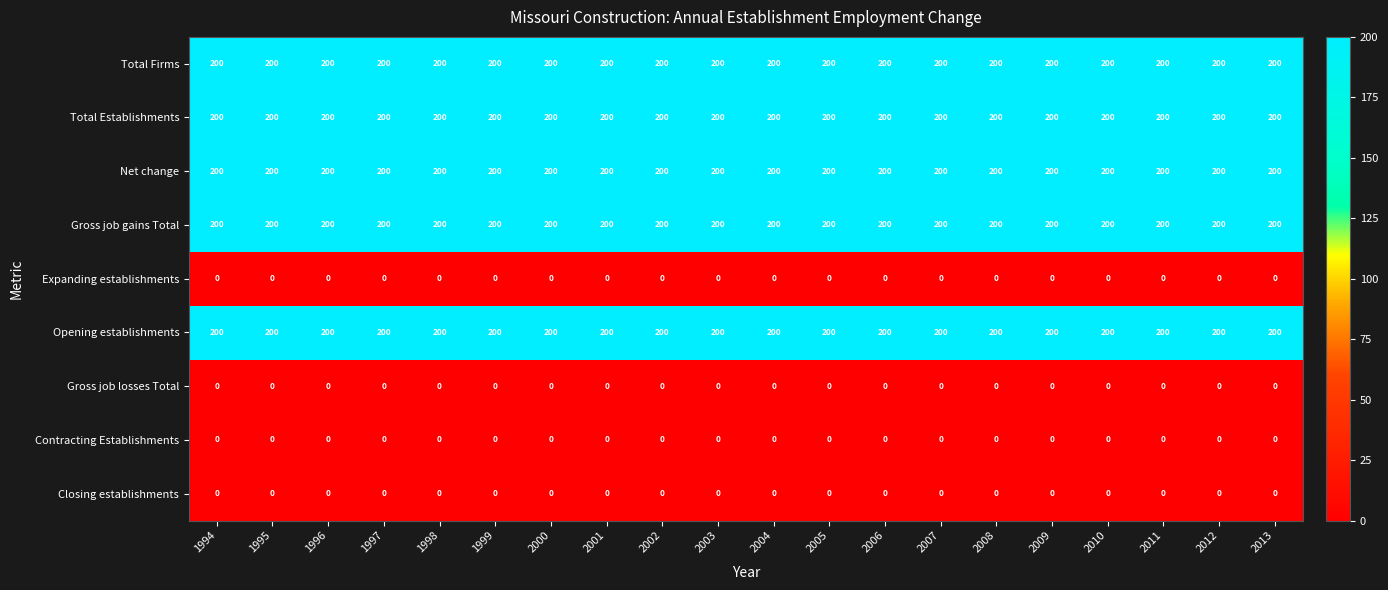

What is the spread (max minus min) of values at 1997?

200